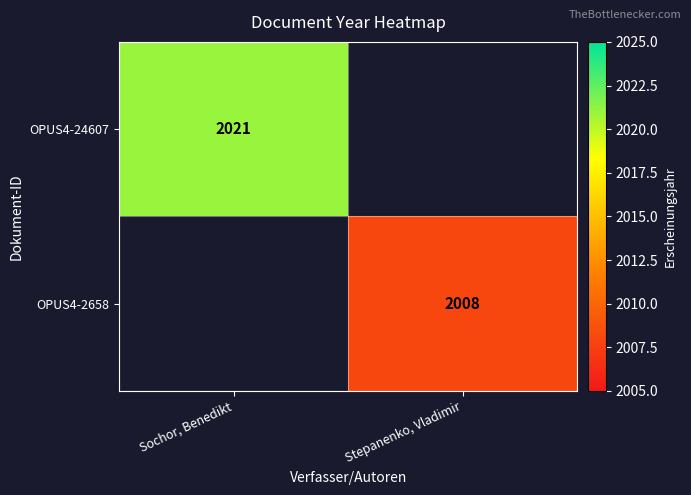

The value of OPUS4-2658 at Stepanenko, Vladimir is 2008. True or false?

True